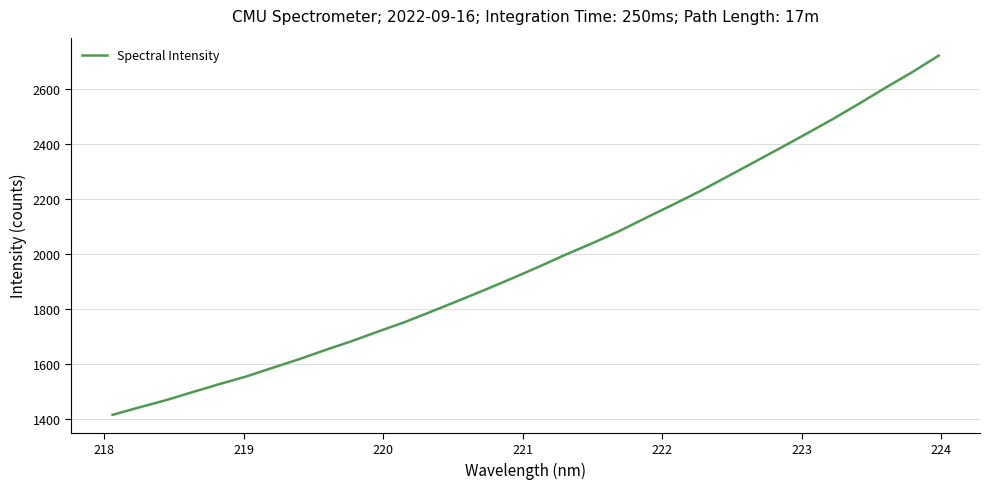

What is the smallest value displayed?

1415.6